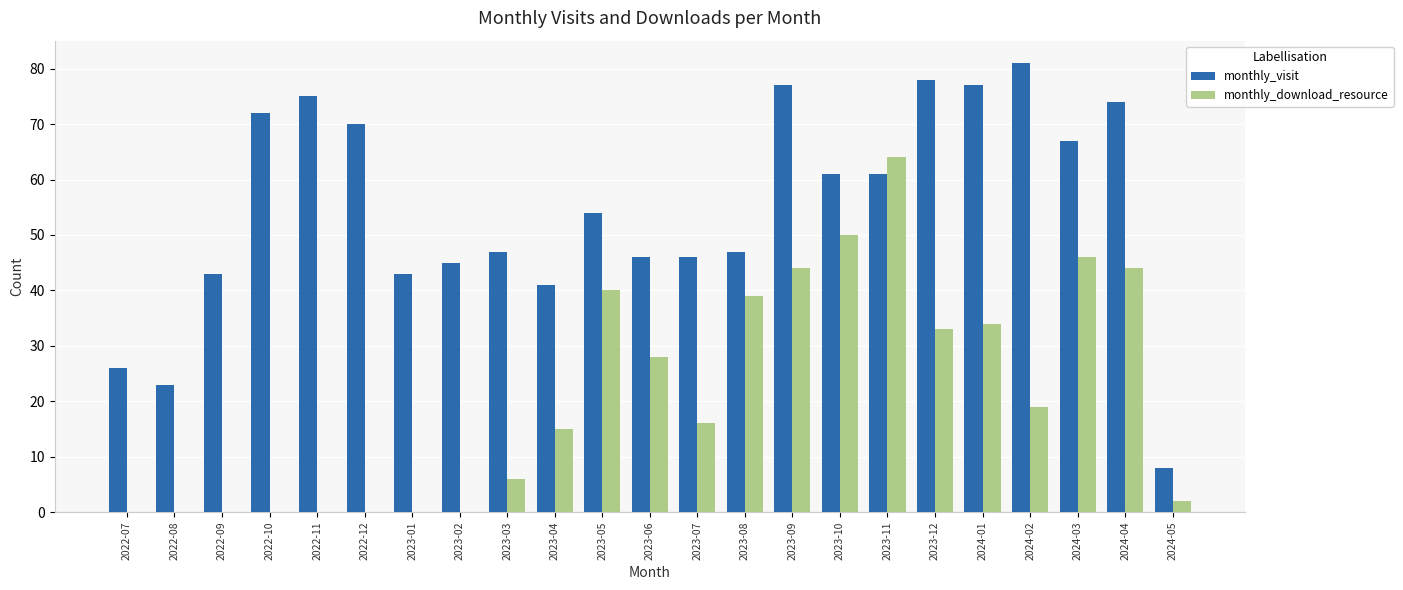

Is the value of monthly_visit at 2023-11 greater than the value of monthly_download_resource at 2023-11?

No